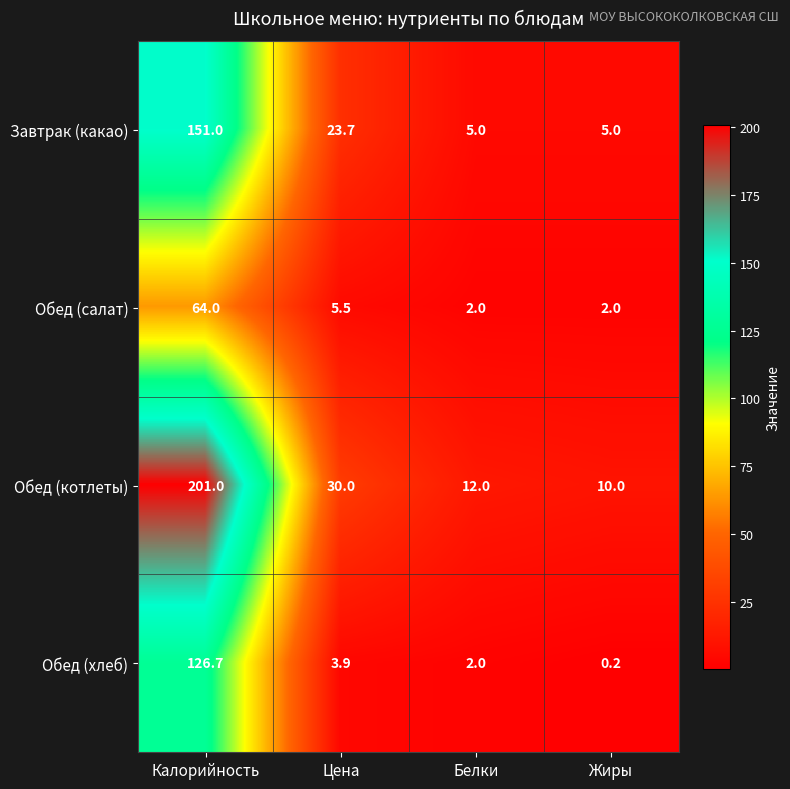

What is the sum of the Обед (хлеб) values at Белки and Жиры?

2.2